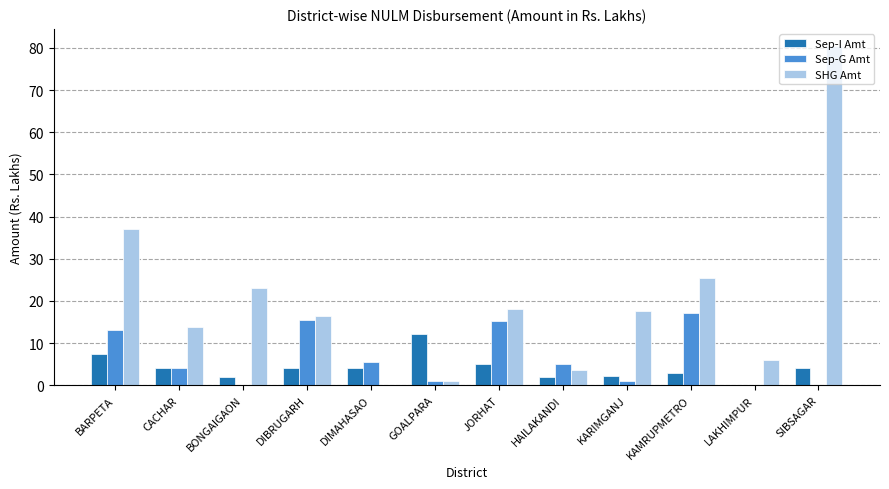

Count the number of categories in the chart.

12